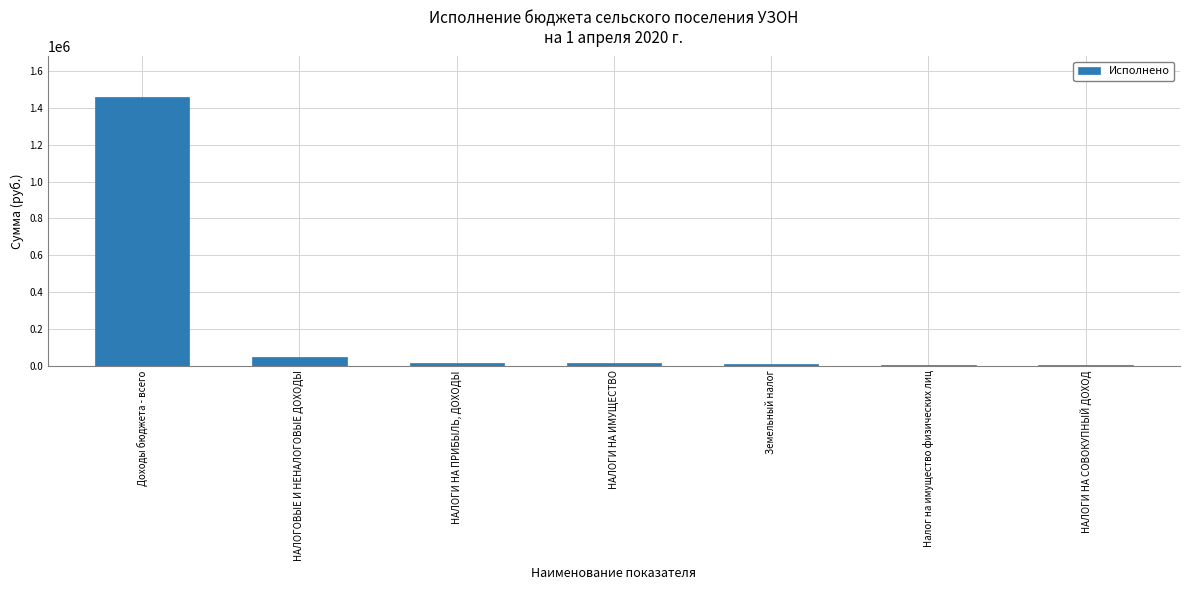

Which has a higher value, Доходы бюджета - всего or Налог на имущество физических лиц?

Доходы бюджета - всего